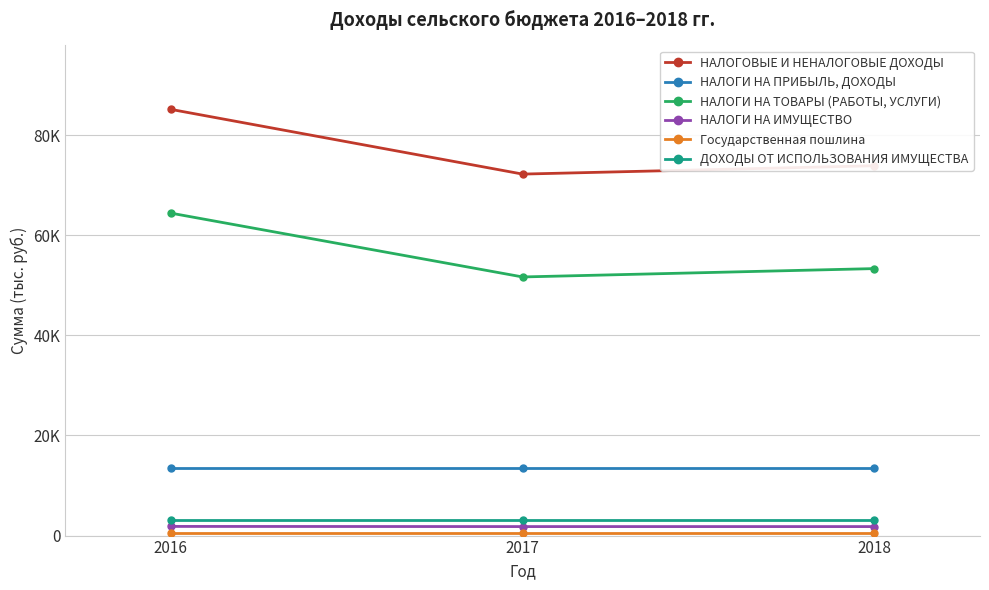

Does the chart have visible grid lines?

Yes